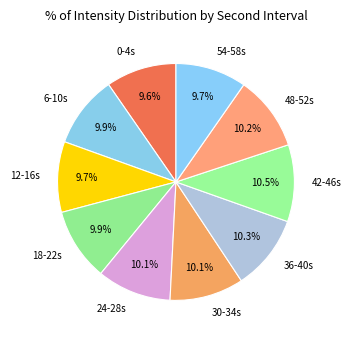

What is the total percentage of 42-46s and 30-34s?

20.6%